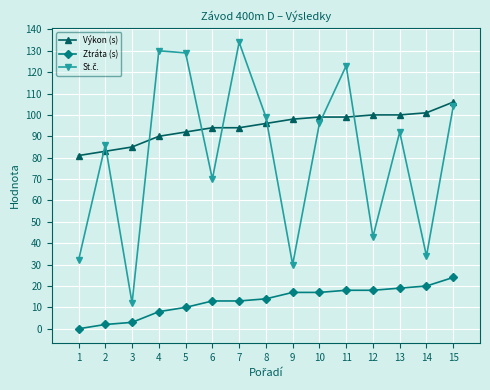

The value of Ztráta (s) at 12 is 18. True or false?

True